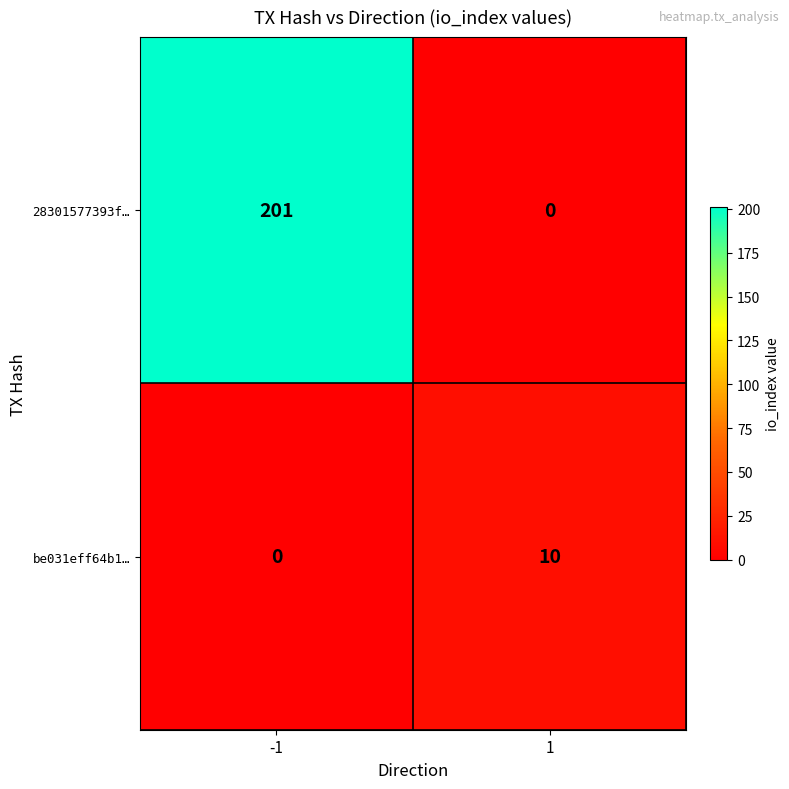

What is the total value across all series at 1?

10